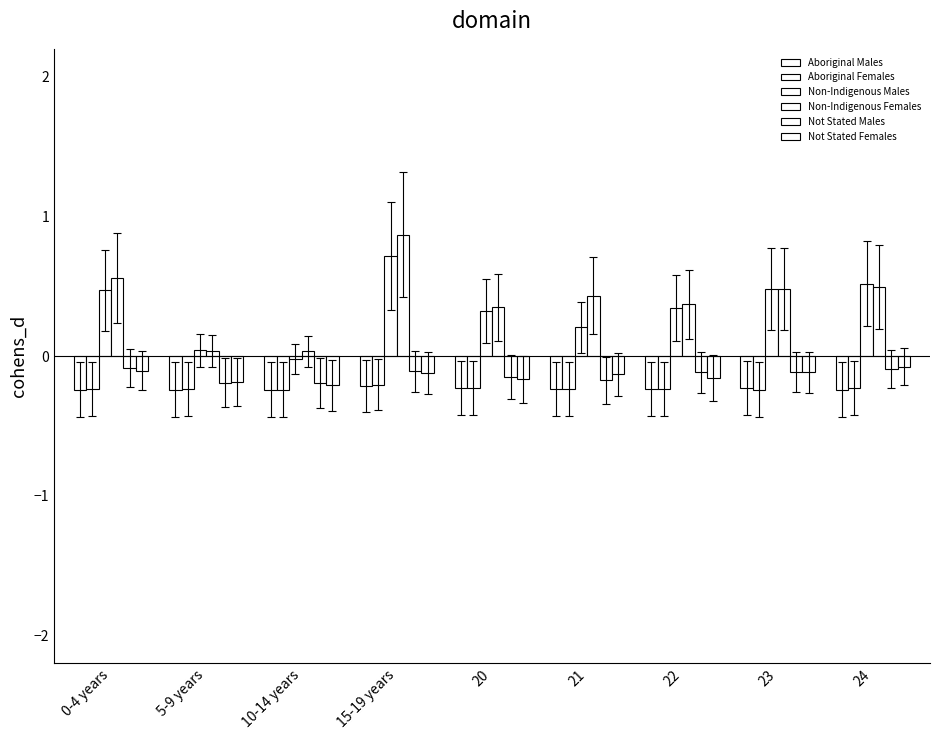

At 0-4 years, list the series in order from smallest to largest.

Aboriginal Males, Aboriginal Females, Not Stated Females, Not Stated Males, Non-Indigenous Males, Non-Indigenous Females